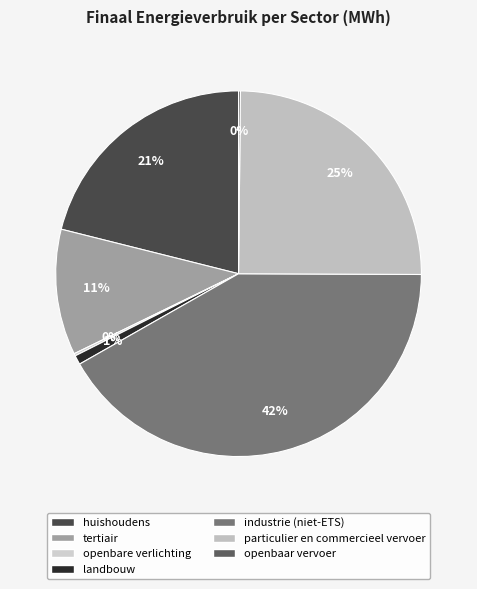

What percentage do openbaar vervoer and landbouw together represent?

1.0%